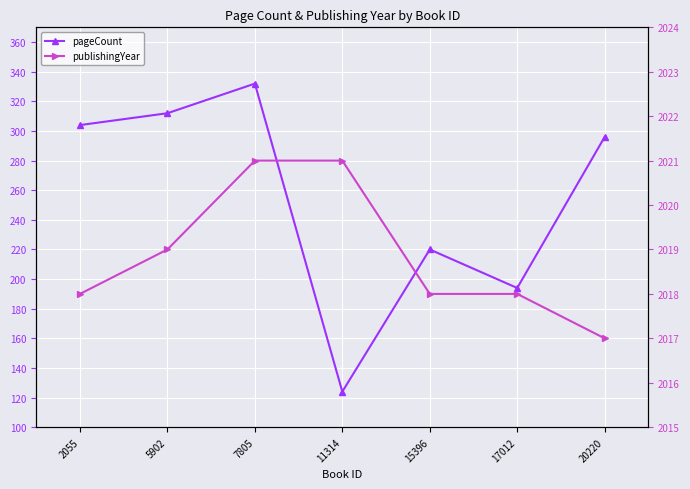

What is the difference between the pageCount values at 7805 and 15396?

112